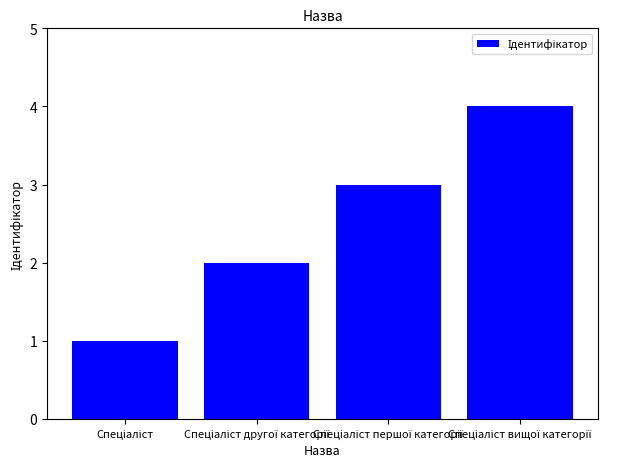

How many categories are shown in the chart?

4